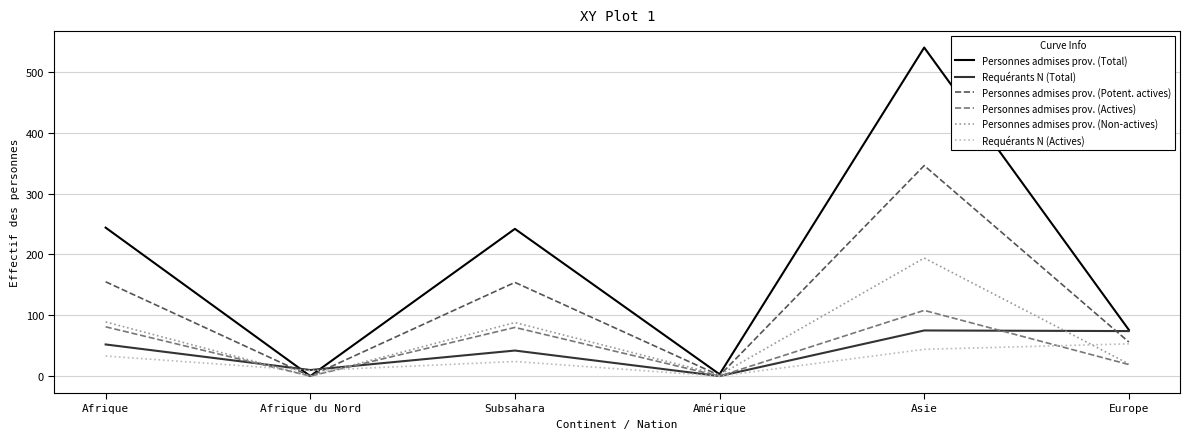

The Personnes admises prov. (Actives) series shows 108 at Asie. True or false?

True